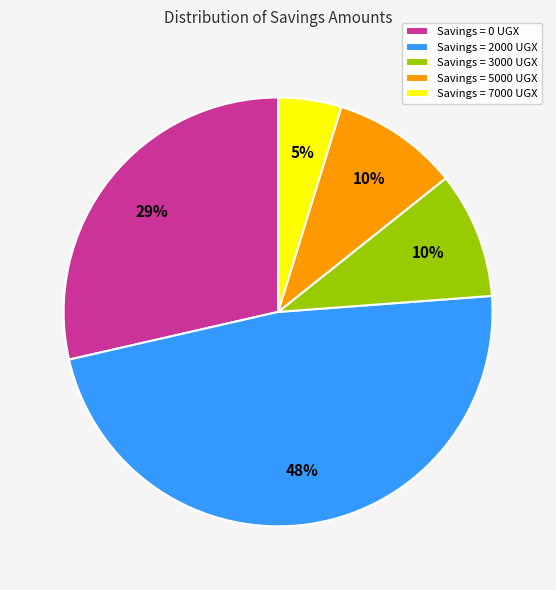

To the nearest percent, what is the average slice percentage?

20%